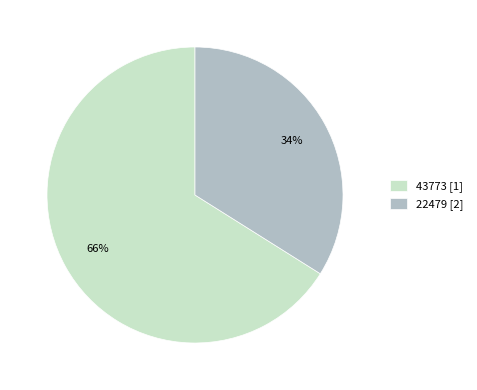

Which category has the smallest portion of the pie?

22479 [2]